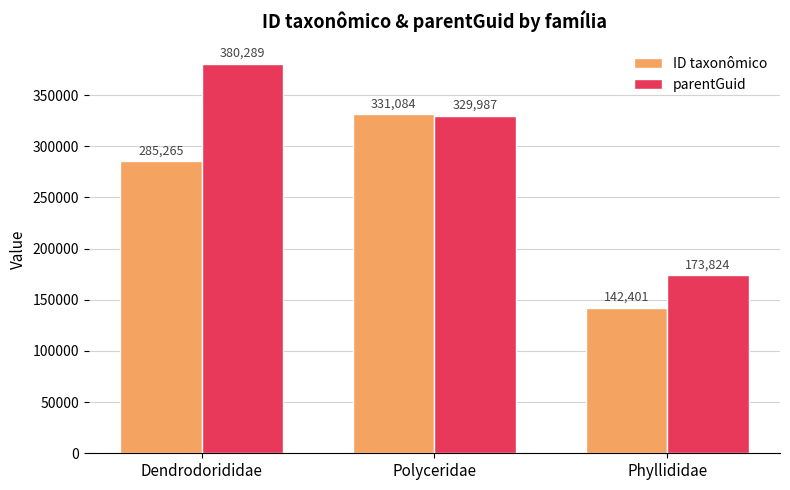

How many groups of bars are there?

3